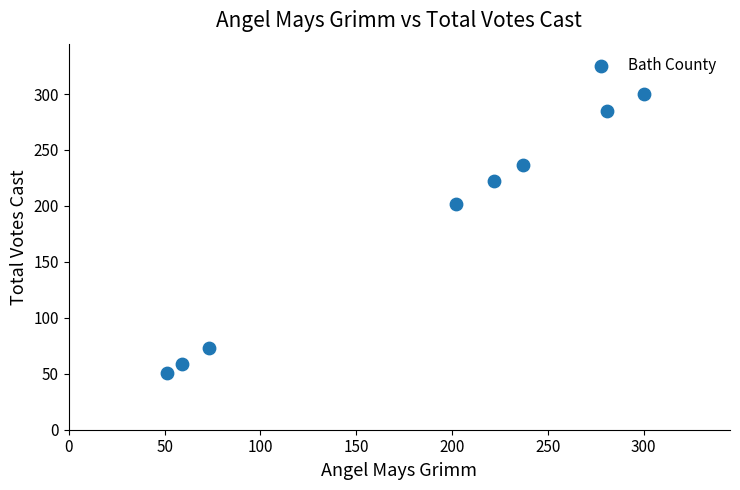

What is the average X value?

178